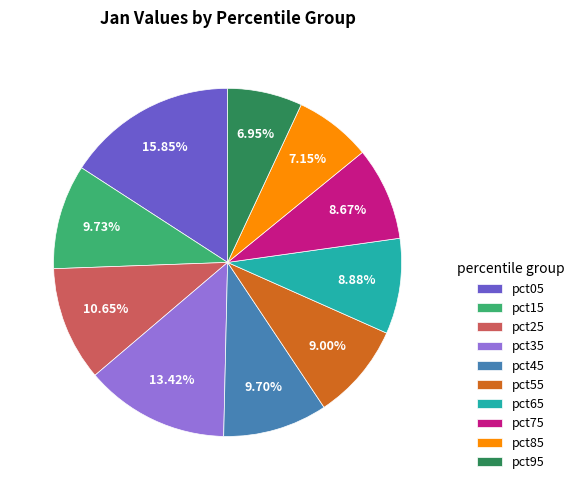

What portion of the pie excludes pct85?

92.8%